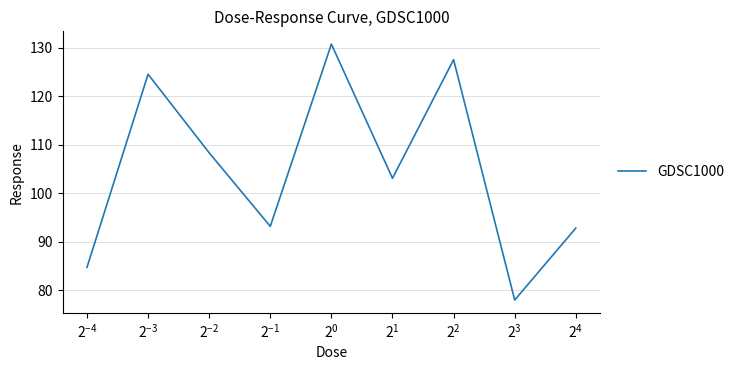

What is the minimum value shown in the chart?

77.9